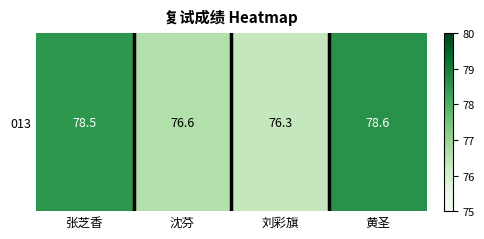

Is it true that the value at 黄圣 is 131.3?

False